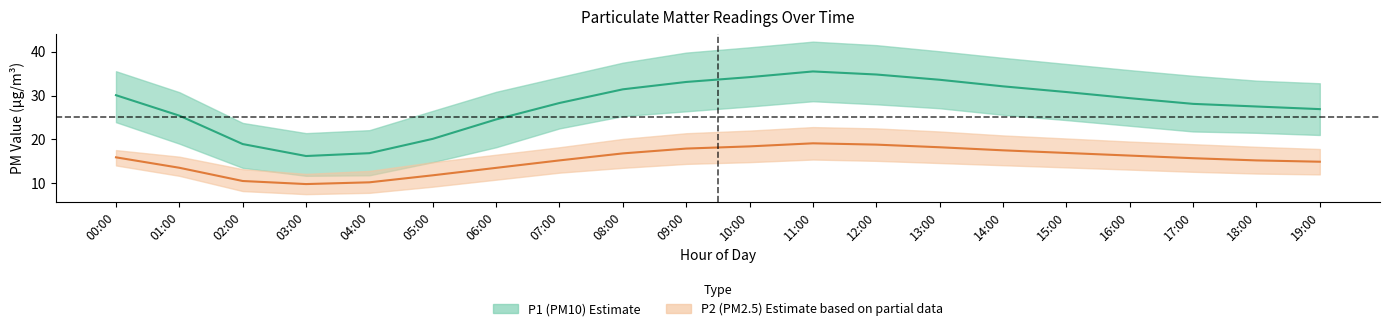

What is the label of the 2nd point from the right?

18:00